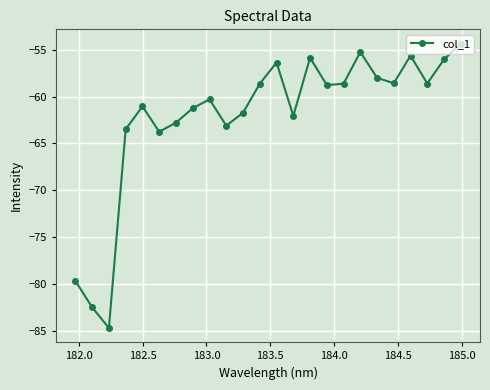

What is the sum of all values?

-1490.9